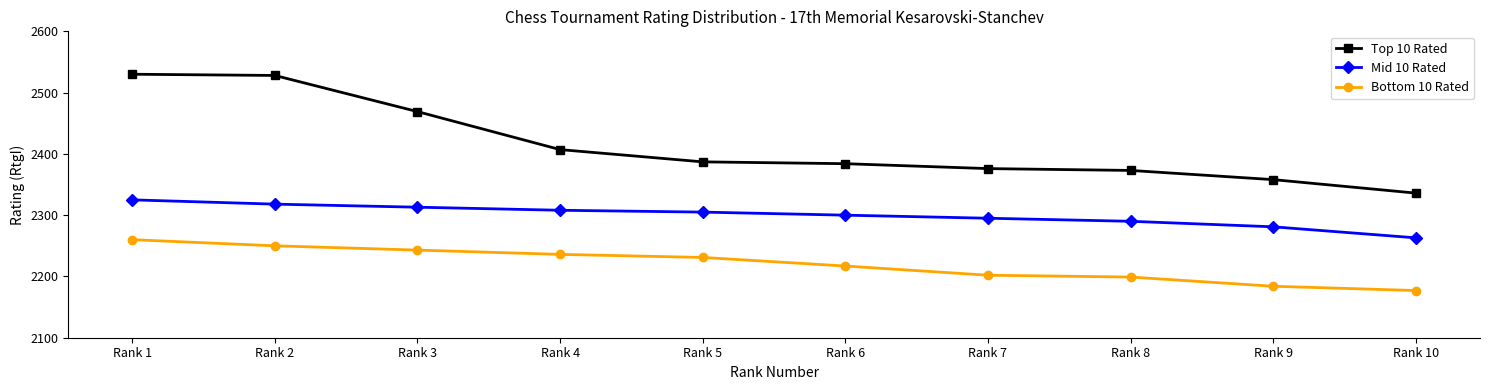

The value of Top 10 Rated at Rank 2 is 2528. True or false?

True